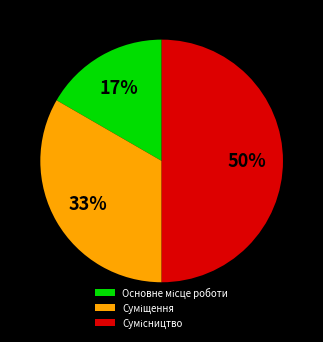

The Сумісництво slice represents 64% of the pie. True or false?

False